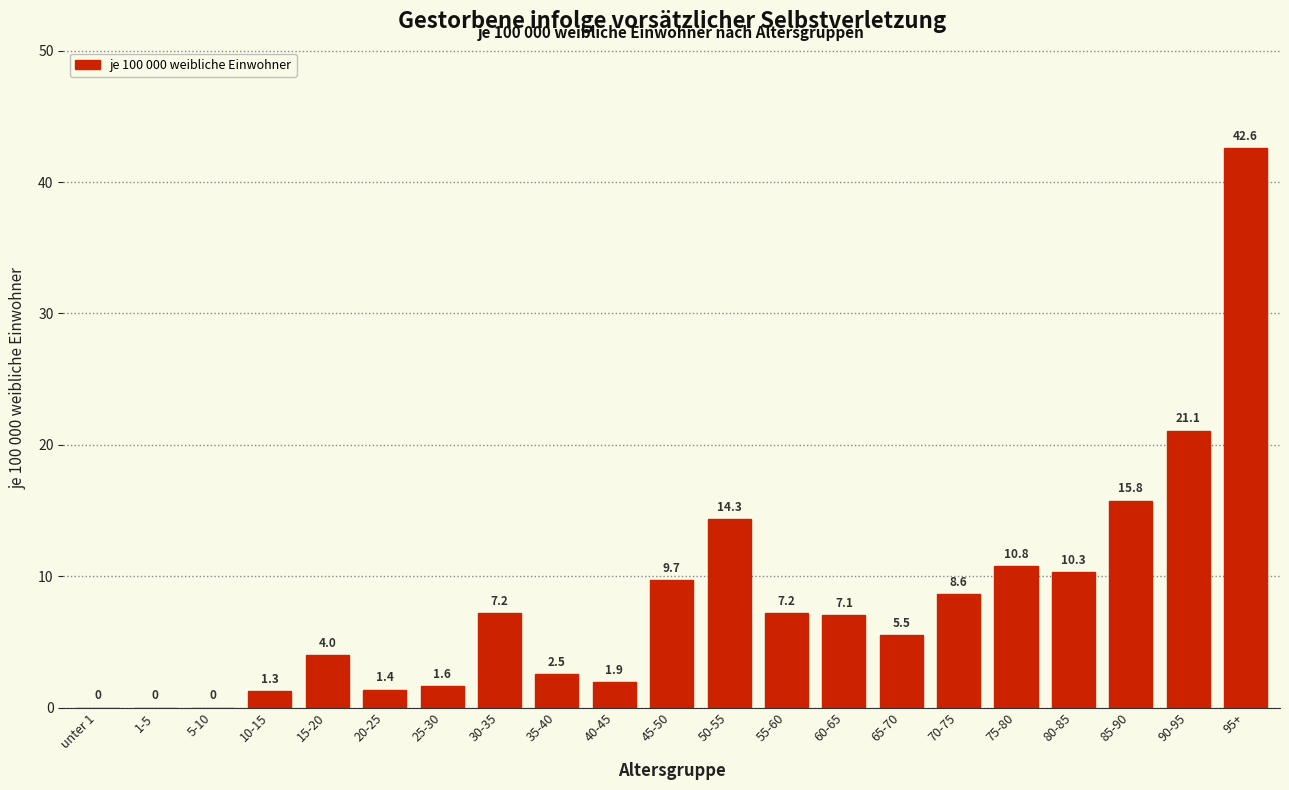

Reading left to right, what are all the values shown in this chart?

unter 1=0.0	1-5=0.0	5-10=0.0	10-15=1.3	15-20=4.0	20-25=1.4	25-30=1.6	30-35=7.2	35-40=2.5	40-45=1.9	45-50=9.7	50-55=14.3	55-60=7.2	60-65=7.1	65-70=5.5	70-75=8.6	75-80=10.8	80-85=10.3	85-90=15.8	90-95=21.1	95+=42.6